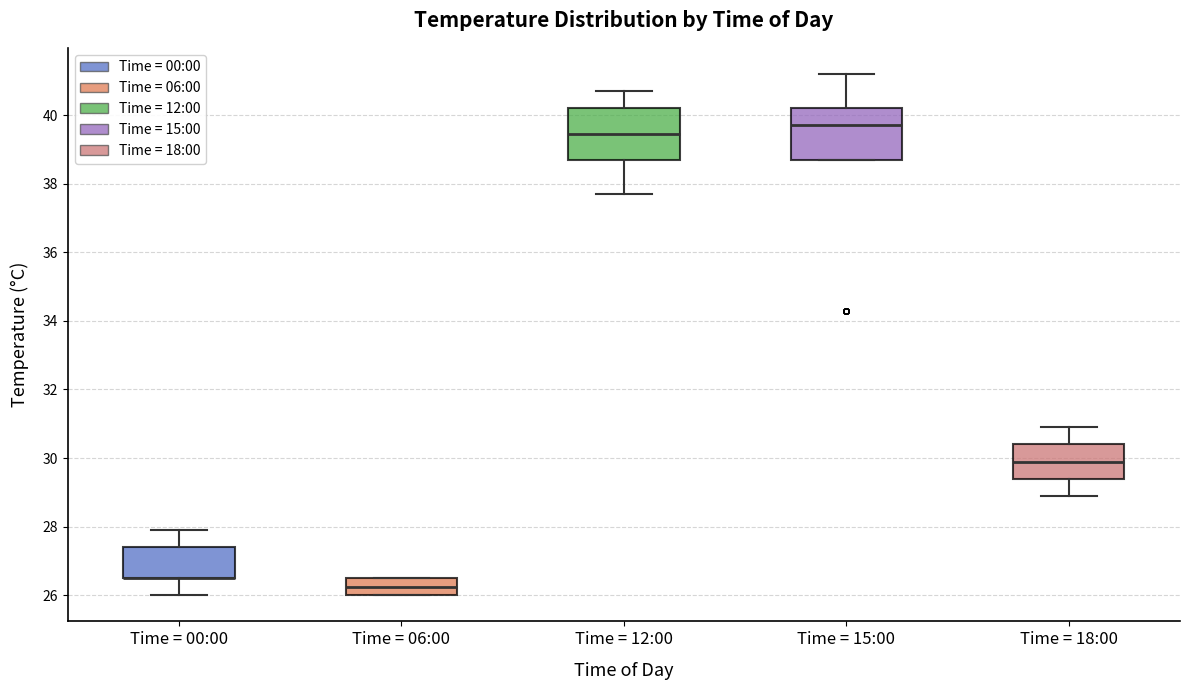

Reading left to right, read every box against the y-axis: the position of its median line, the range the box covers, and the ends of its whiskers. The values are not printed on the chart, so give them approximately, as read against the axis.

Time = 00:00: median 26.6 (drawn on the box's lower edge), box 26.6 to 27.4, whiskers 26.0 to 28.0
Time = 06:00: median 26.2, box 26.0 to 26.6, whiskers 26.0 to 26.6
Time = 12:00: median 39.4, box 38.8 to 40.2, whiskers 37.8 to 40.8
Time = 15:00: median 39.8, box 38.8 to 40.2, whiskers 38.8 to 41.2
Time = 18:00: median 30.0, box 29.4 to 30.4, whiskers 29.0 to 31.0